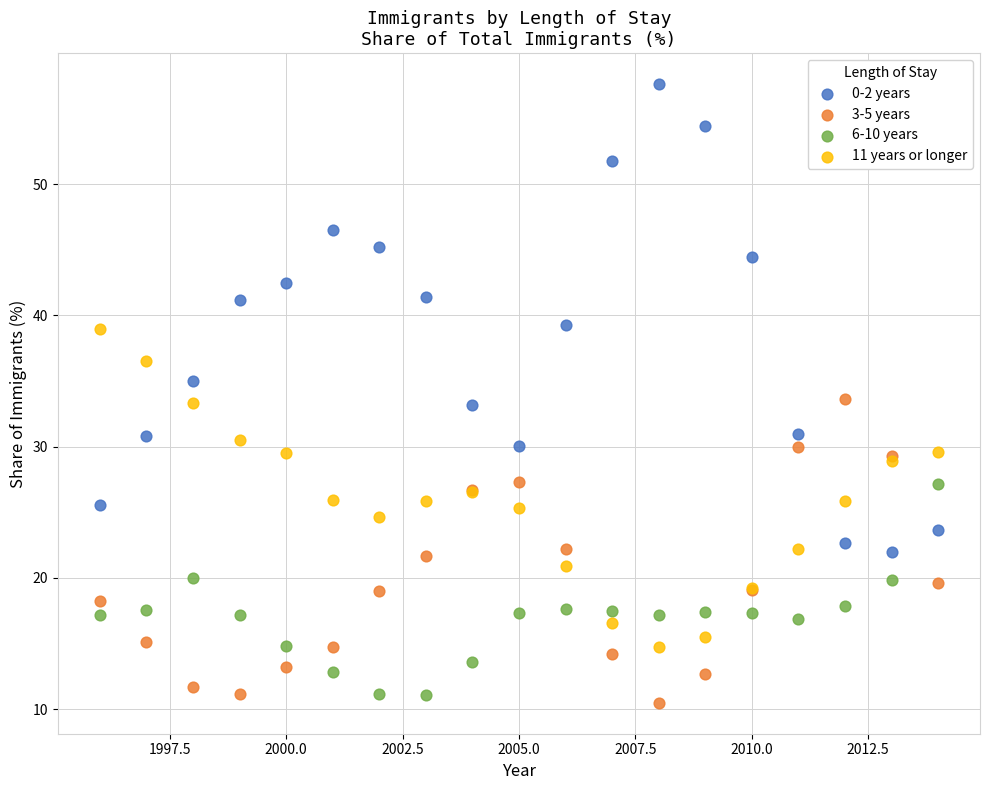

Which series contains the lowest Y value?

3-5 years